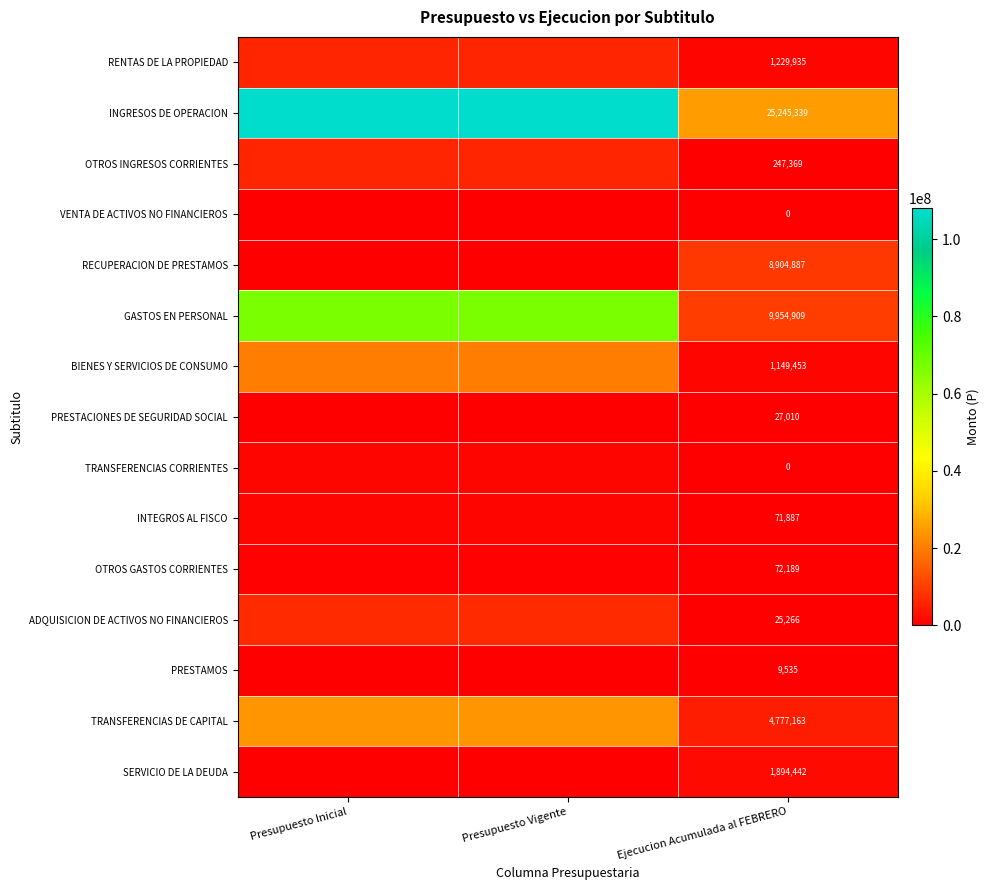

Is it true that OTROS INGRESOS CORRIENTES equals 247369 at Ejecucion Acumulada al FEBRERO?

True